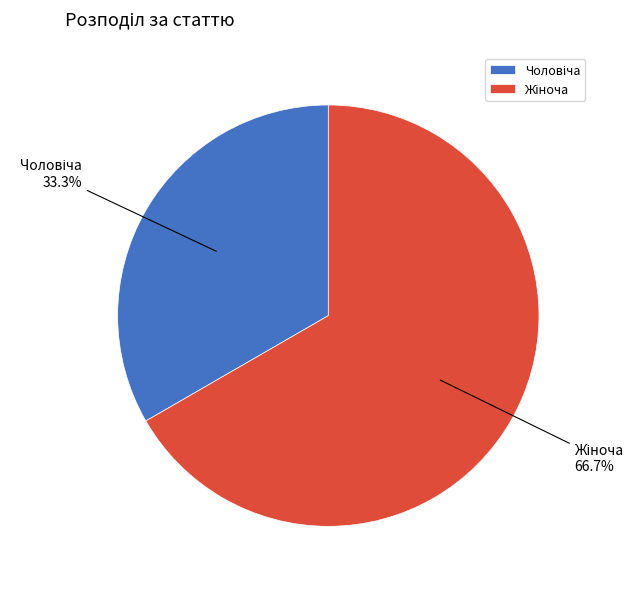

To the nearest percent, what is the difference between the largest and smallest slice percentages?

33%